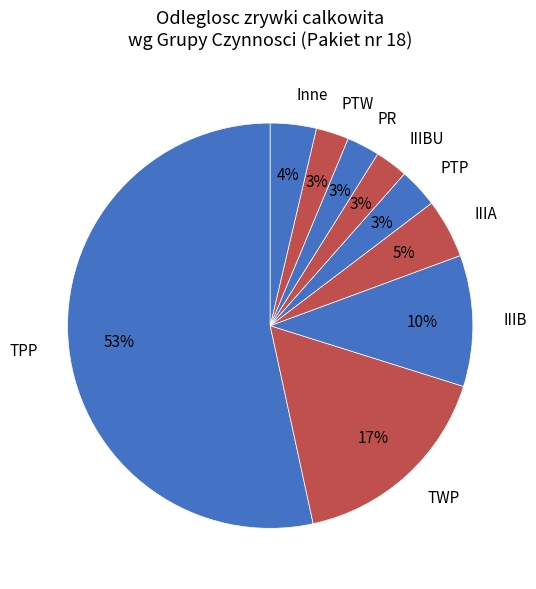

Which has a higher value, TWP or TPP?

TPP